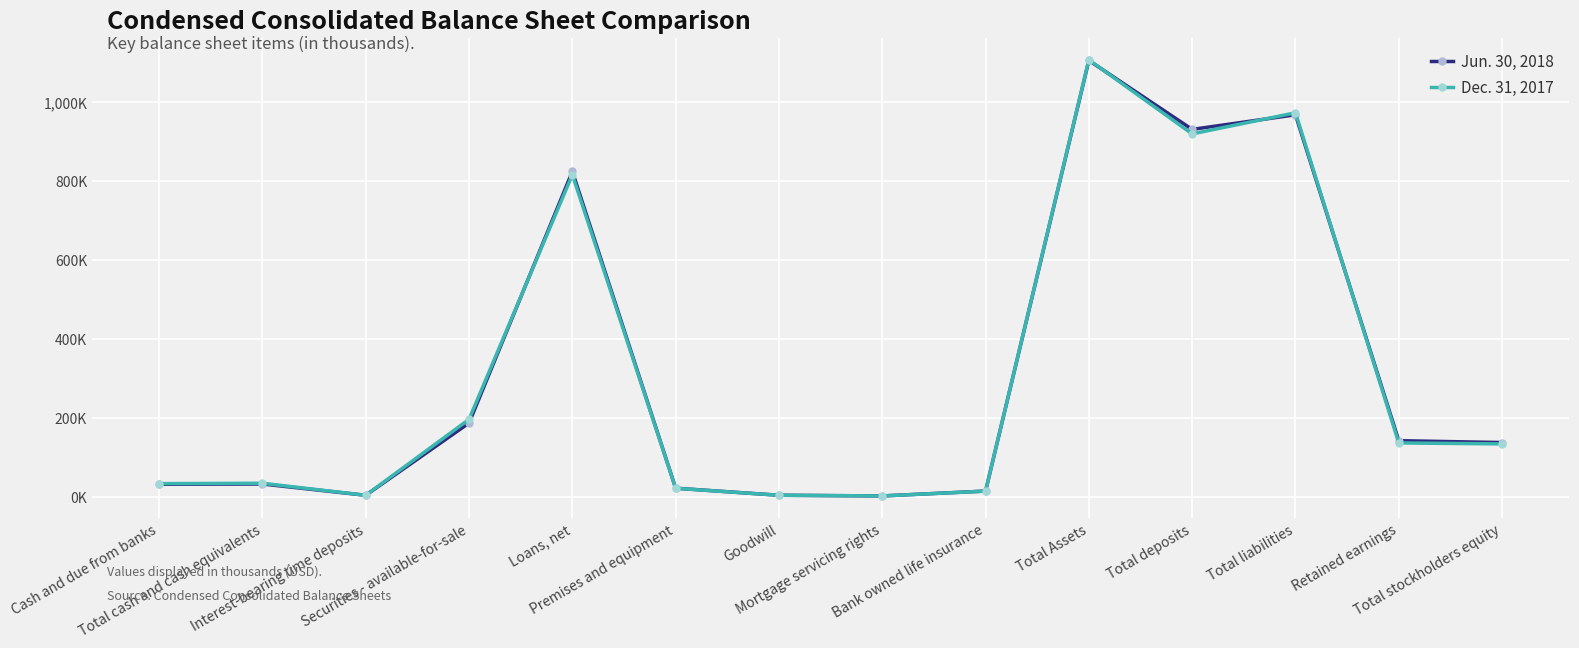

What is the sum of the Dec. 31, 2017 values at Total stockholders equity and Total Assets?

1241146